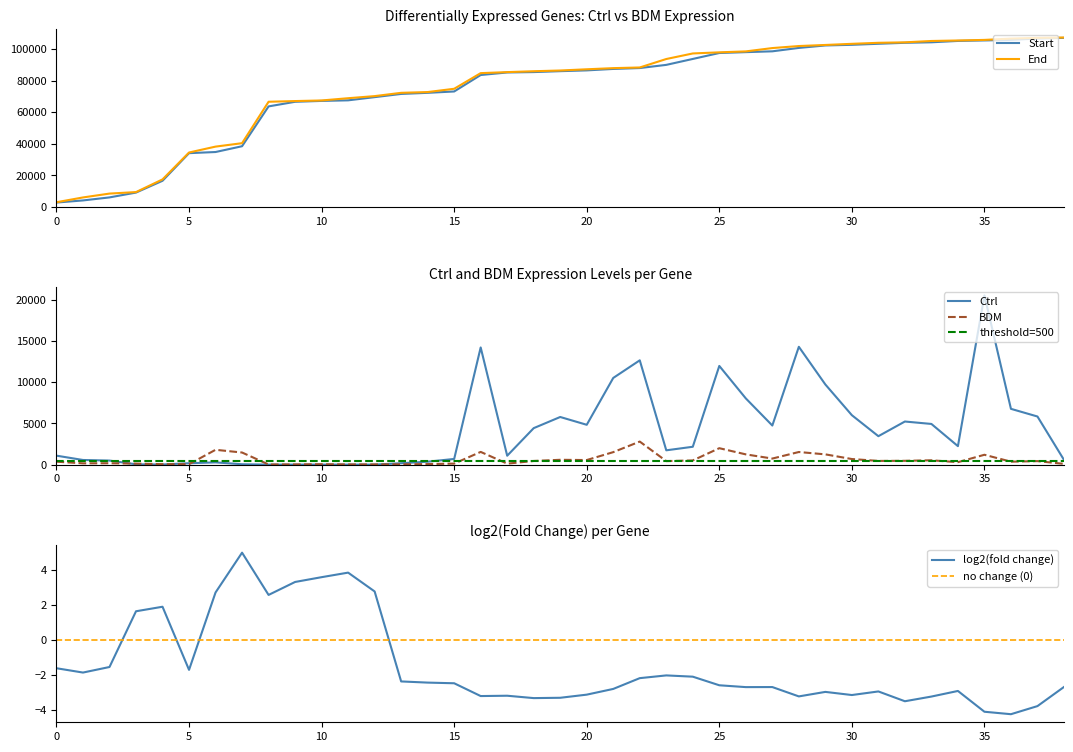

What is the lowest value of the Start series?

2805